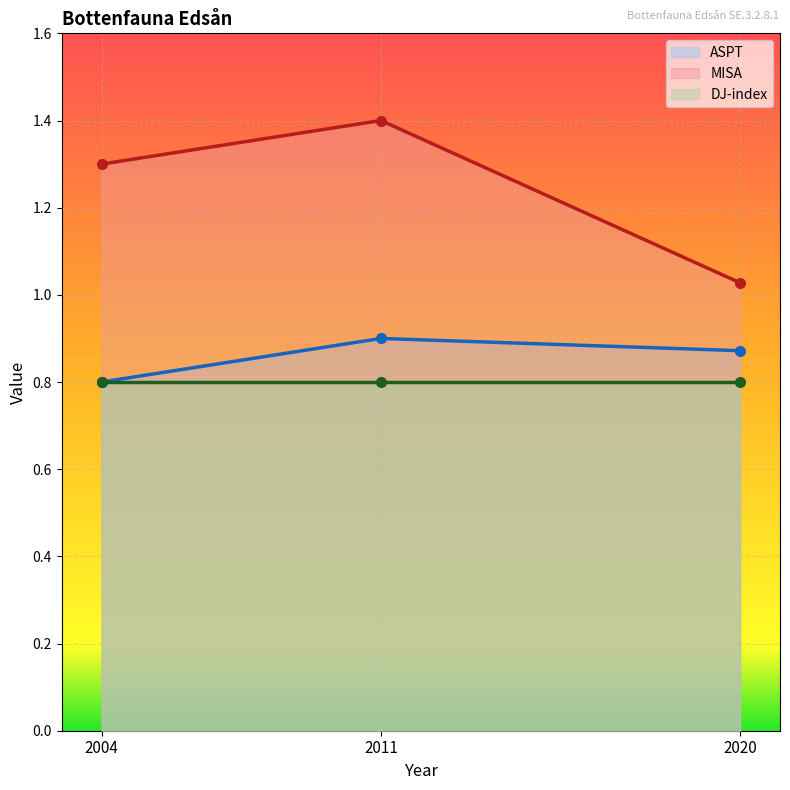

What is the difference between the maximum and minimum values in the MISA series?

0.4